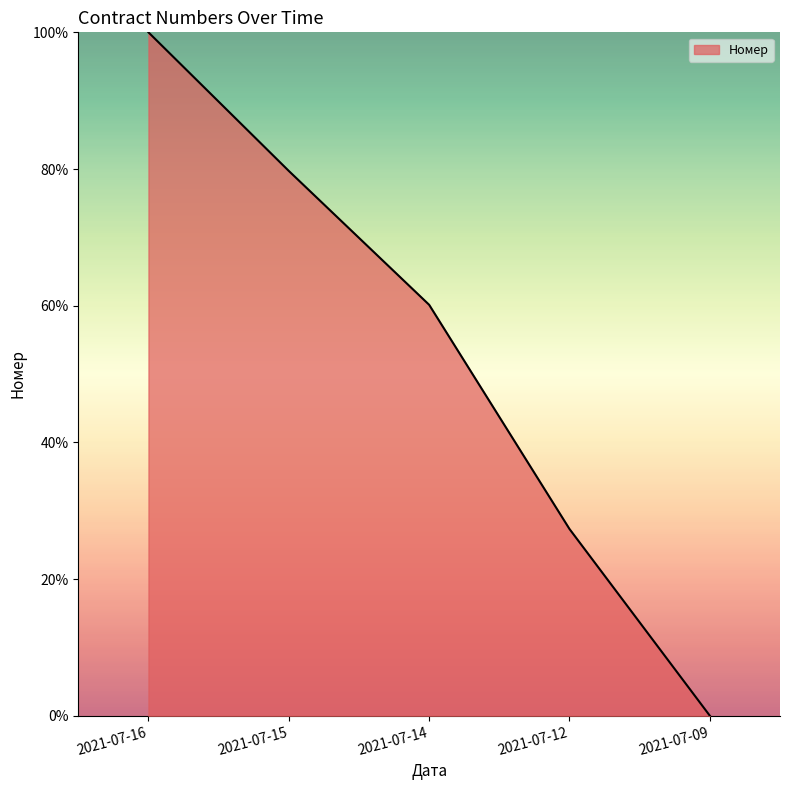

List the labels in order of value, largest first.

2021-07-16, 2021-07-15, 2021-07-14, 2021-07-12, 2021-07-09